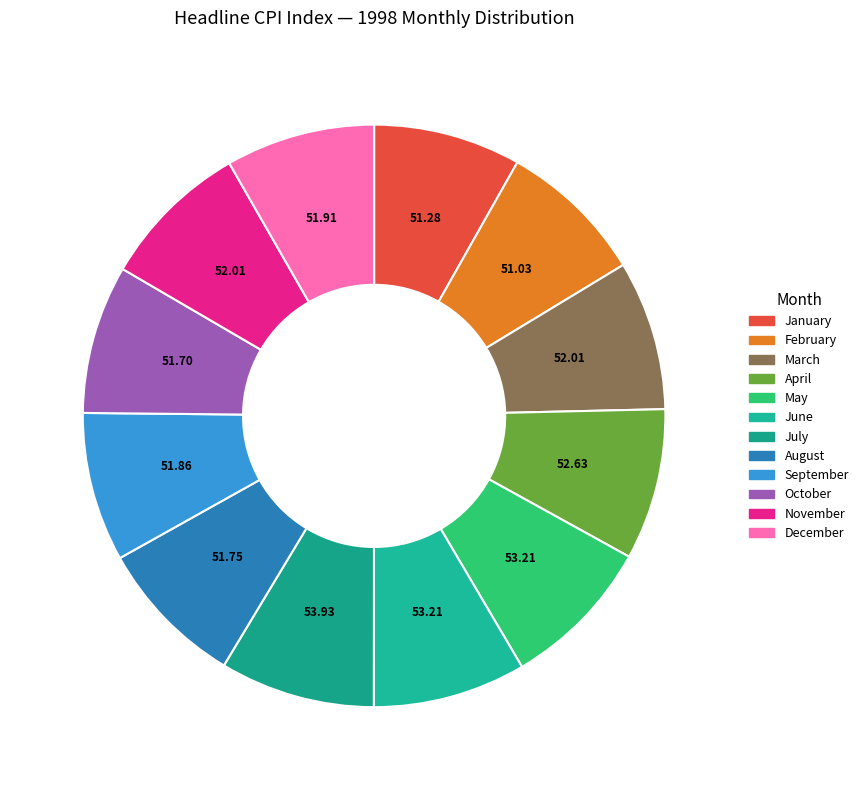

Approximately how many times larger is the value at November compared to June?

1.0